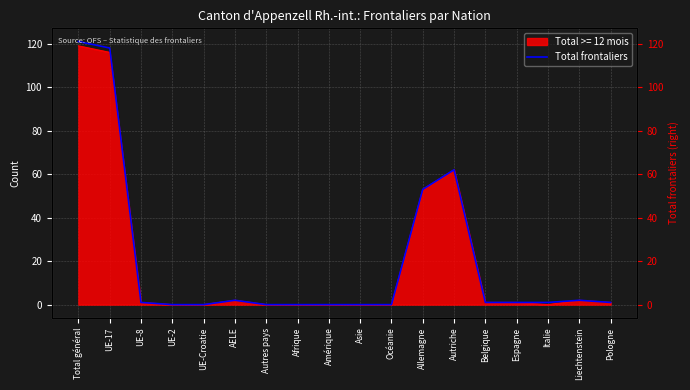

At which category does the chart reach its peak across all series?

Total général